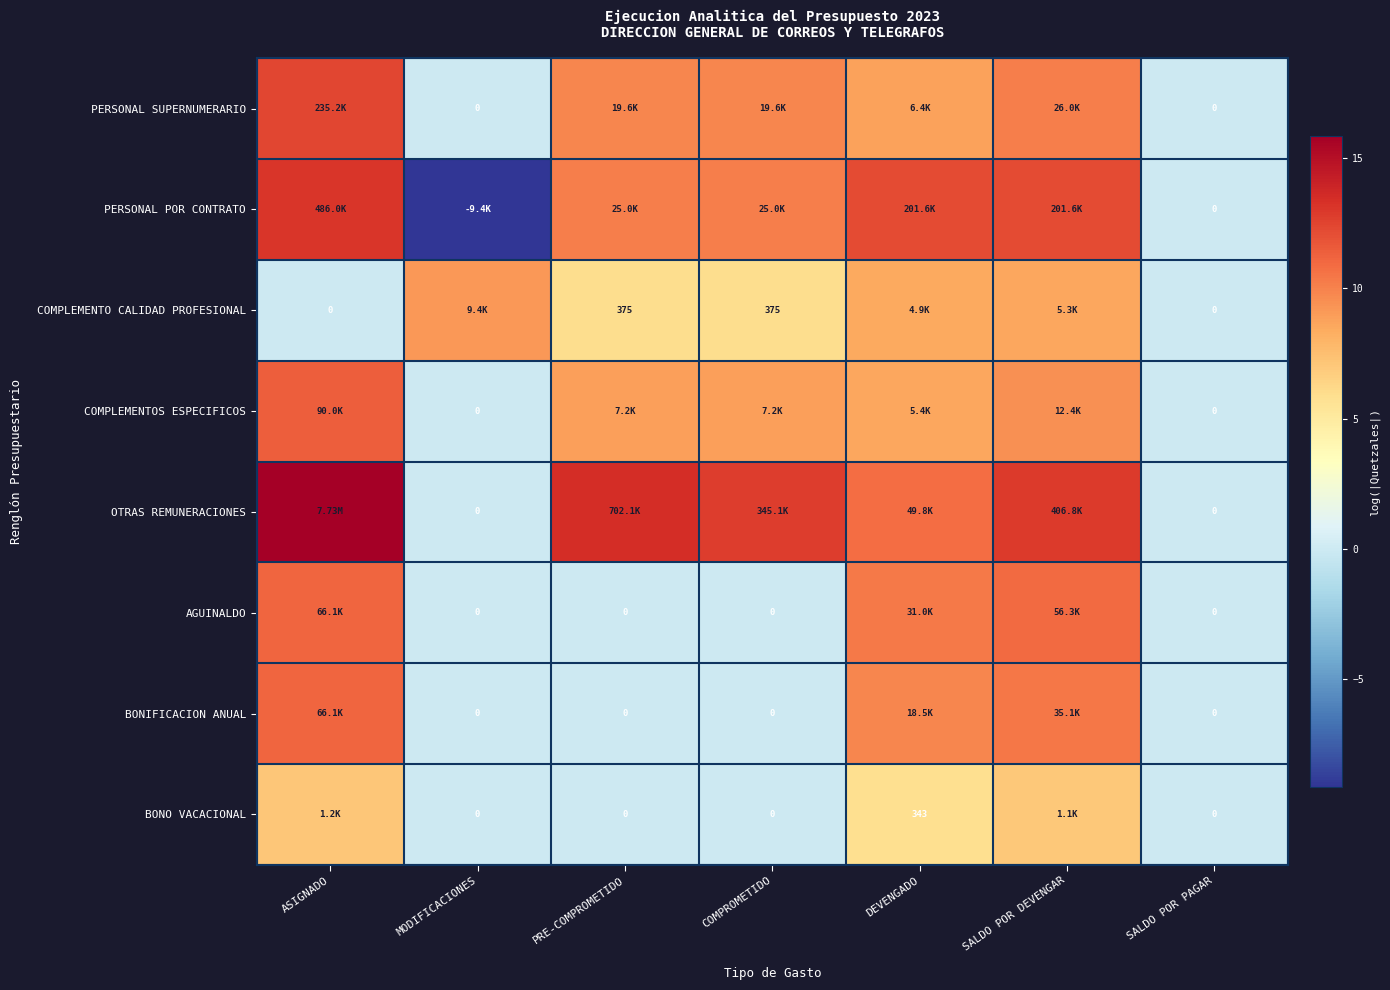

Is the value of COMPLEMENTO CALIDAD PROFESIONAL at COMPROMETIDO greater than the value of BONO VACACIONAL at MODIFICACIONES?

Yes